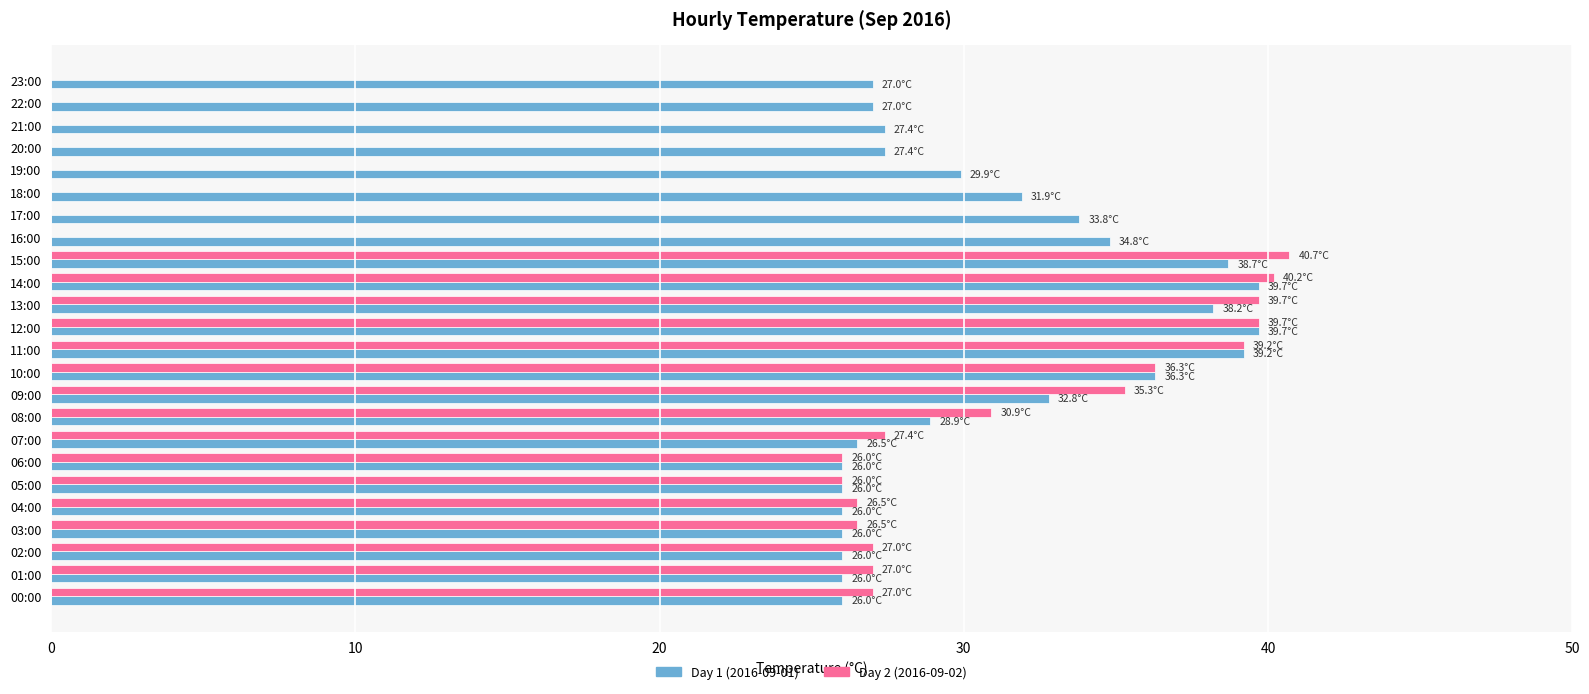

What is the sum of all Day 1 (2016-09-01) values?

741.2